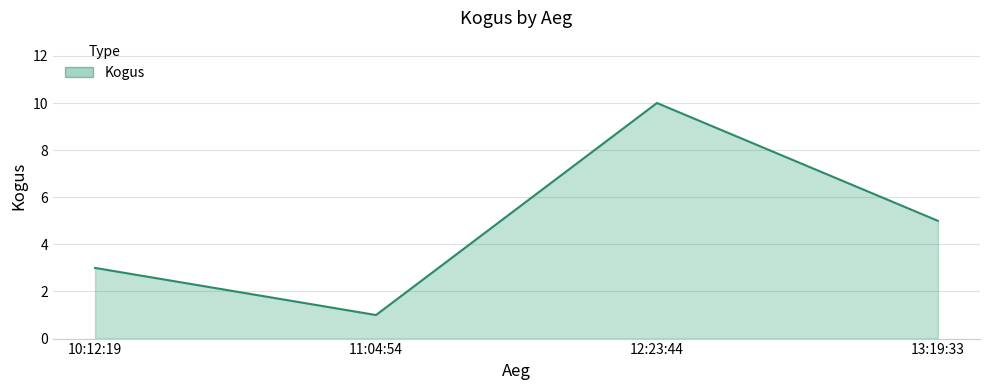

What is the average value?

5